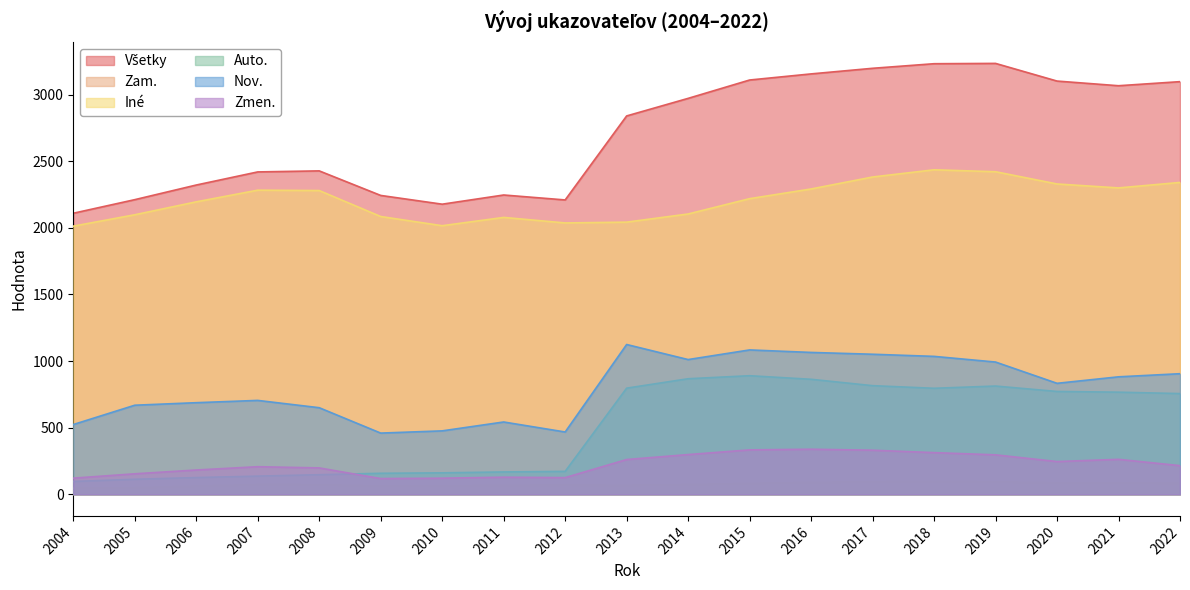

How many values in the Všetky series exceed 2839?

10